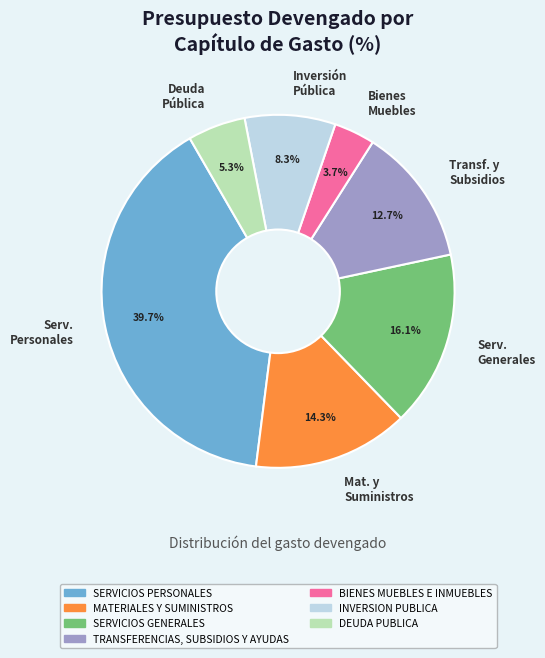

Count the number of slices in the pie.

7